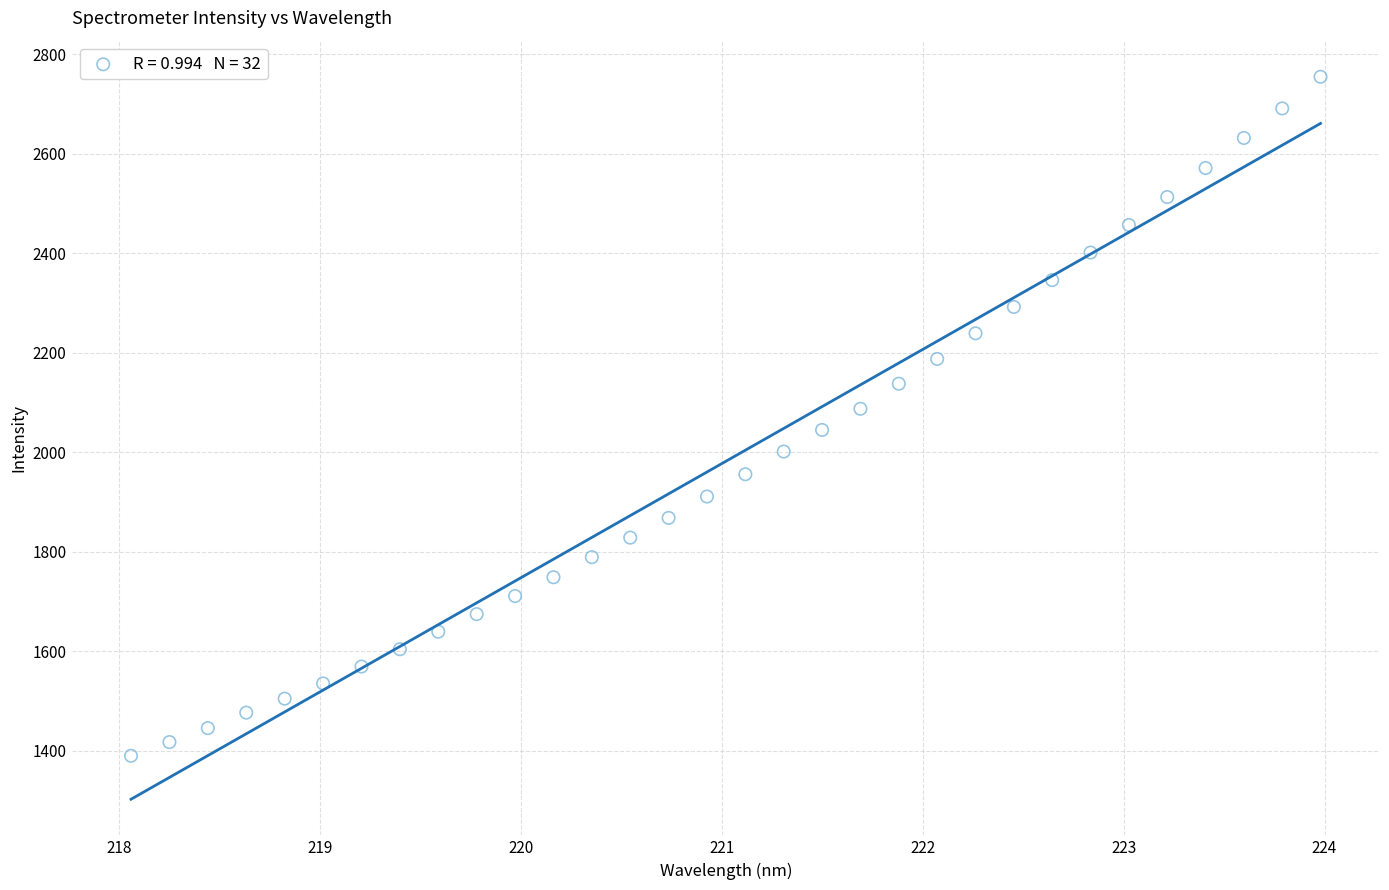

What is the range of X values (max minus min)?

5.9